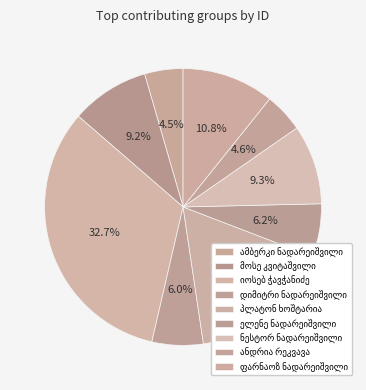

Does ფარნაოზ ნადარეიშვილი account for over 50% of the chart?

No